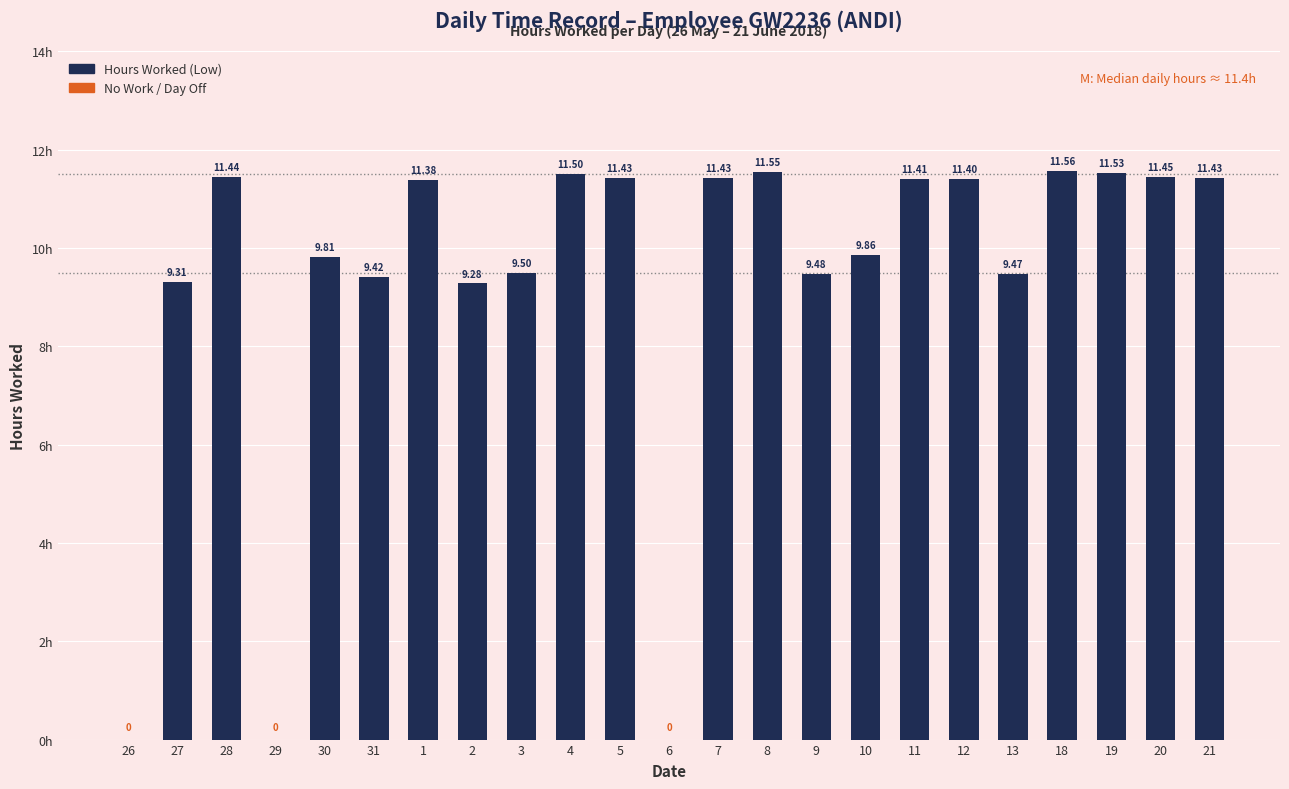

The value at 9 is 9.5. True or false?

True